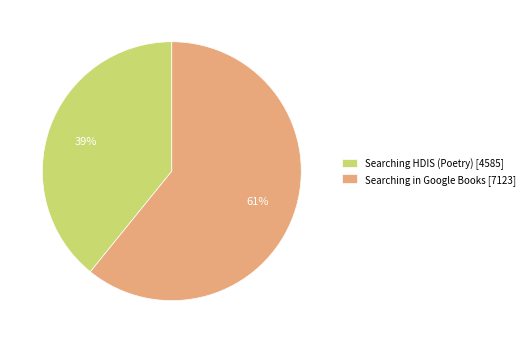

Does any single category account for the majority?

Yes